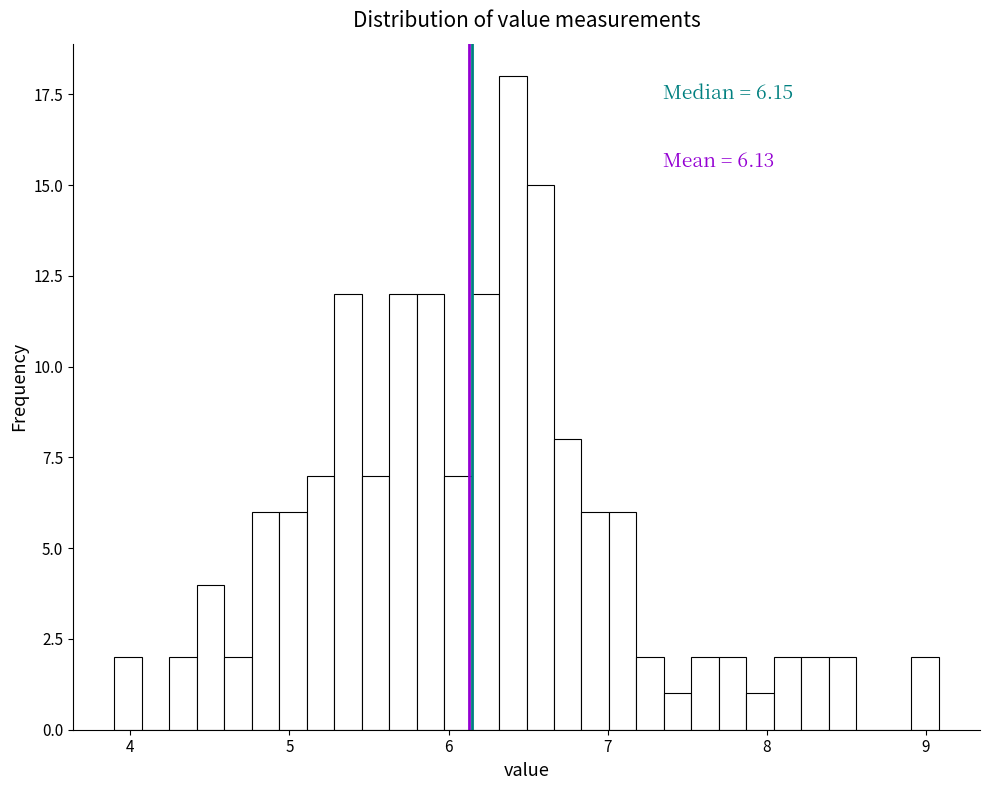

Read against the x-axis, roughly where is the centre of the tallest bar?

6.4